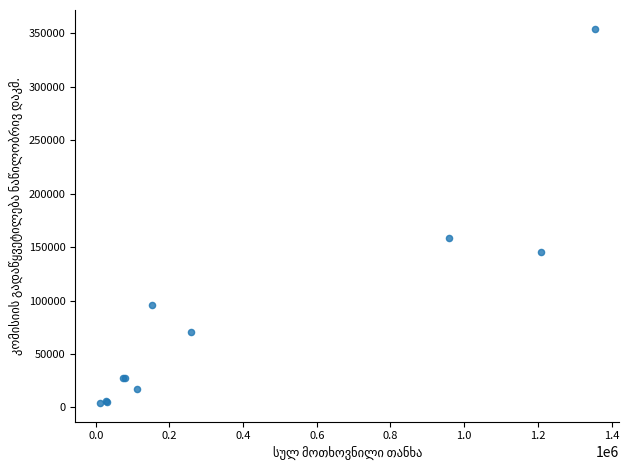

What Y value in the scatter plot is closest to 179150?

158847